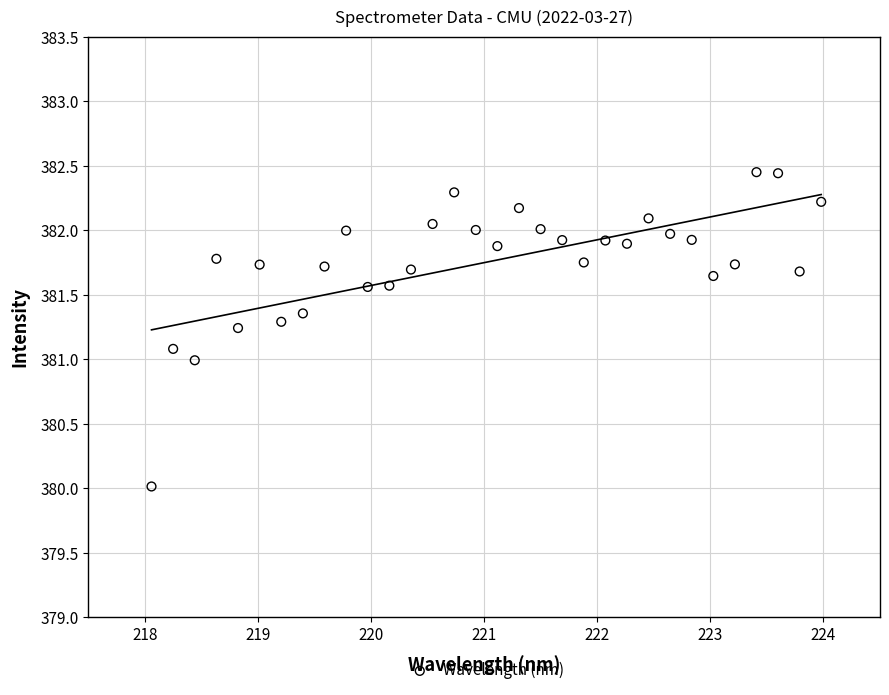

What is the range of X values (max minus min)?

5.9